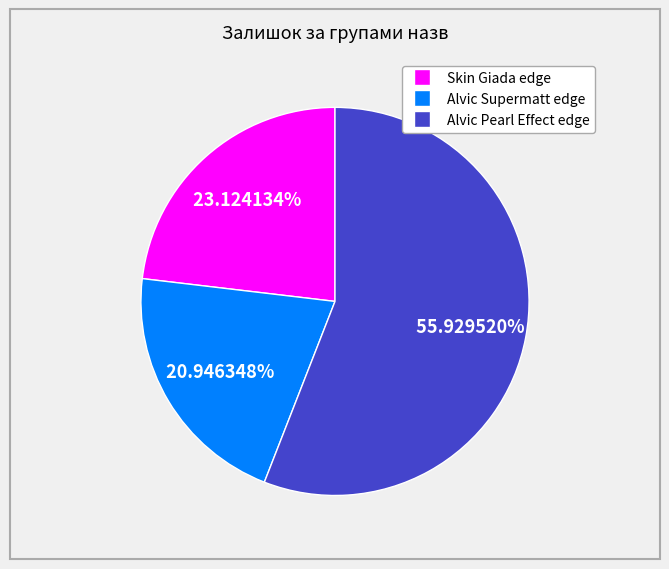

Is there any slice that represents more than half of the pie?

Yes